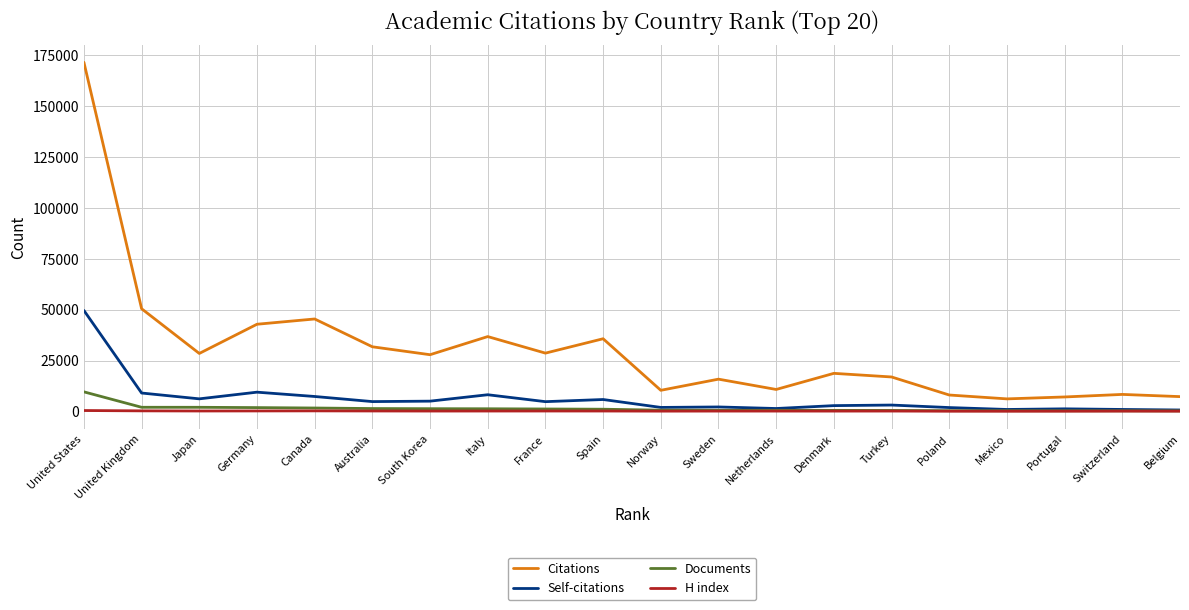

Which series has the largest total across all categories?

Citations